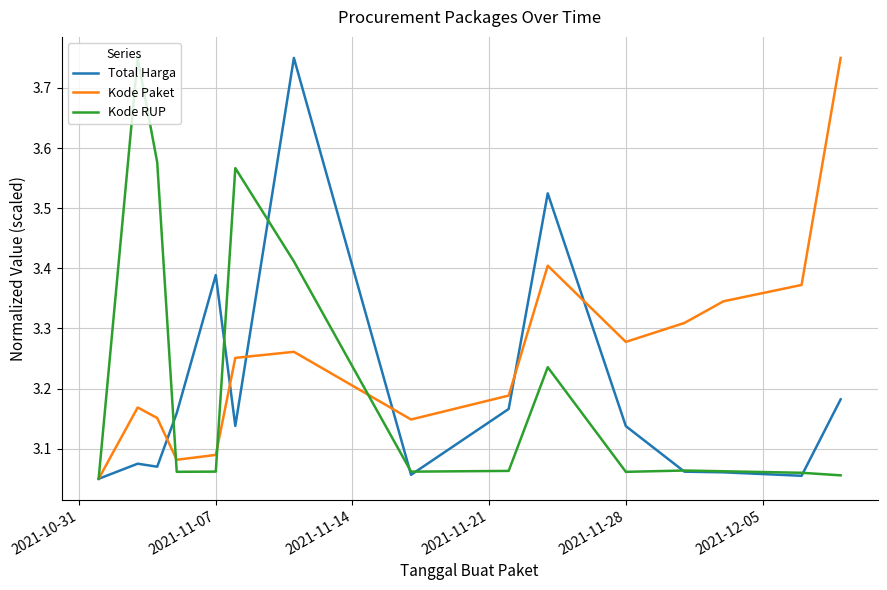

Which series has the largest total across all categories?

Kode Paket